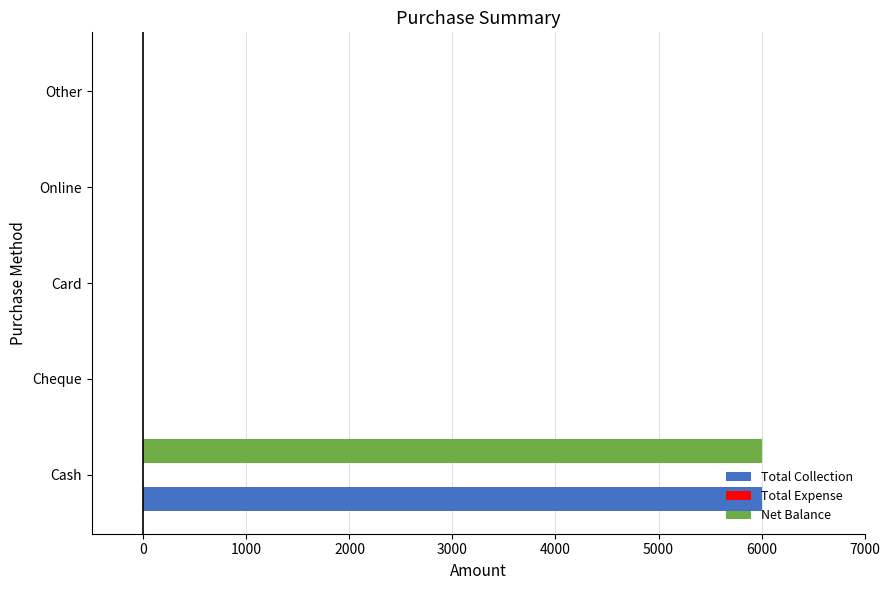

What is the sum of all Total Collection values?

6000